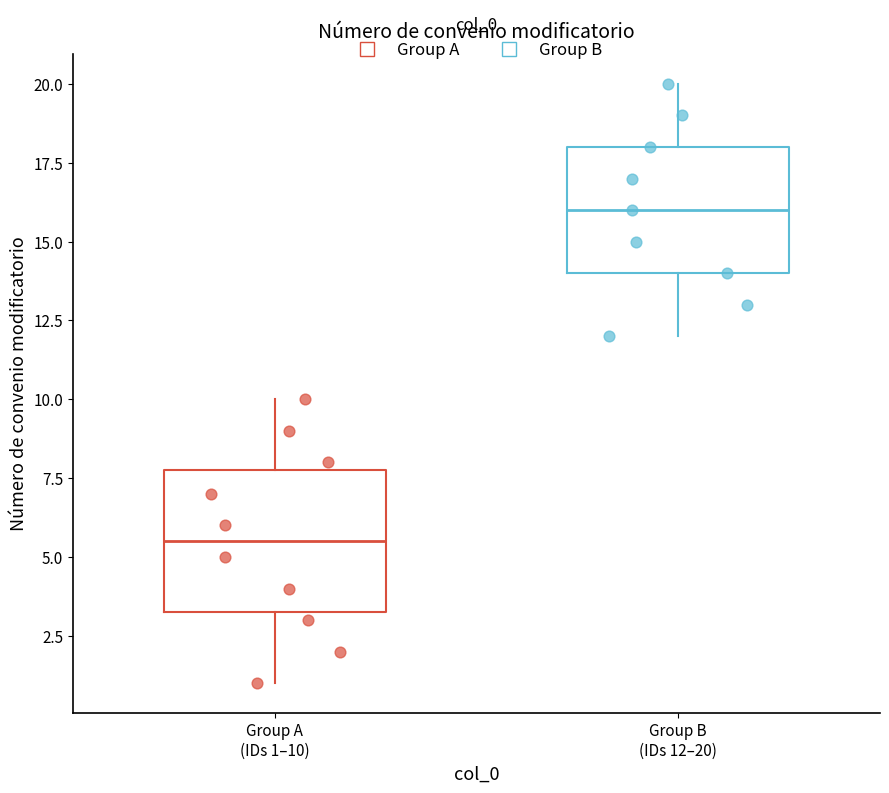

Comparing the boxes themselves (not the whiskers), which one is the tallest?

Group A (IDs 1–10)